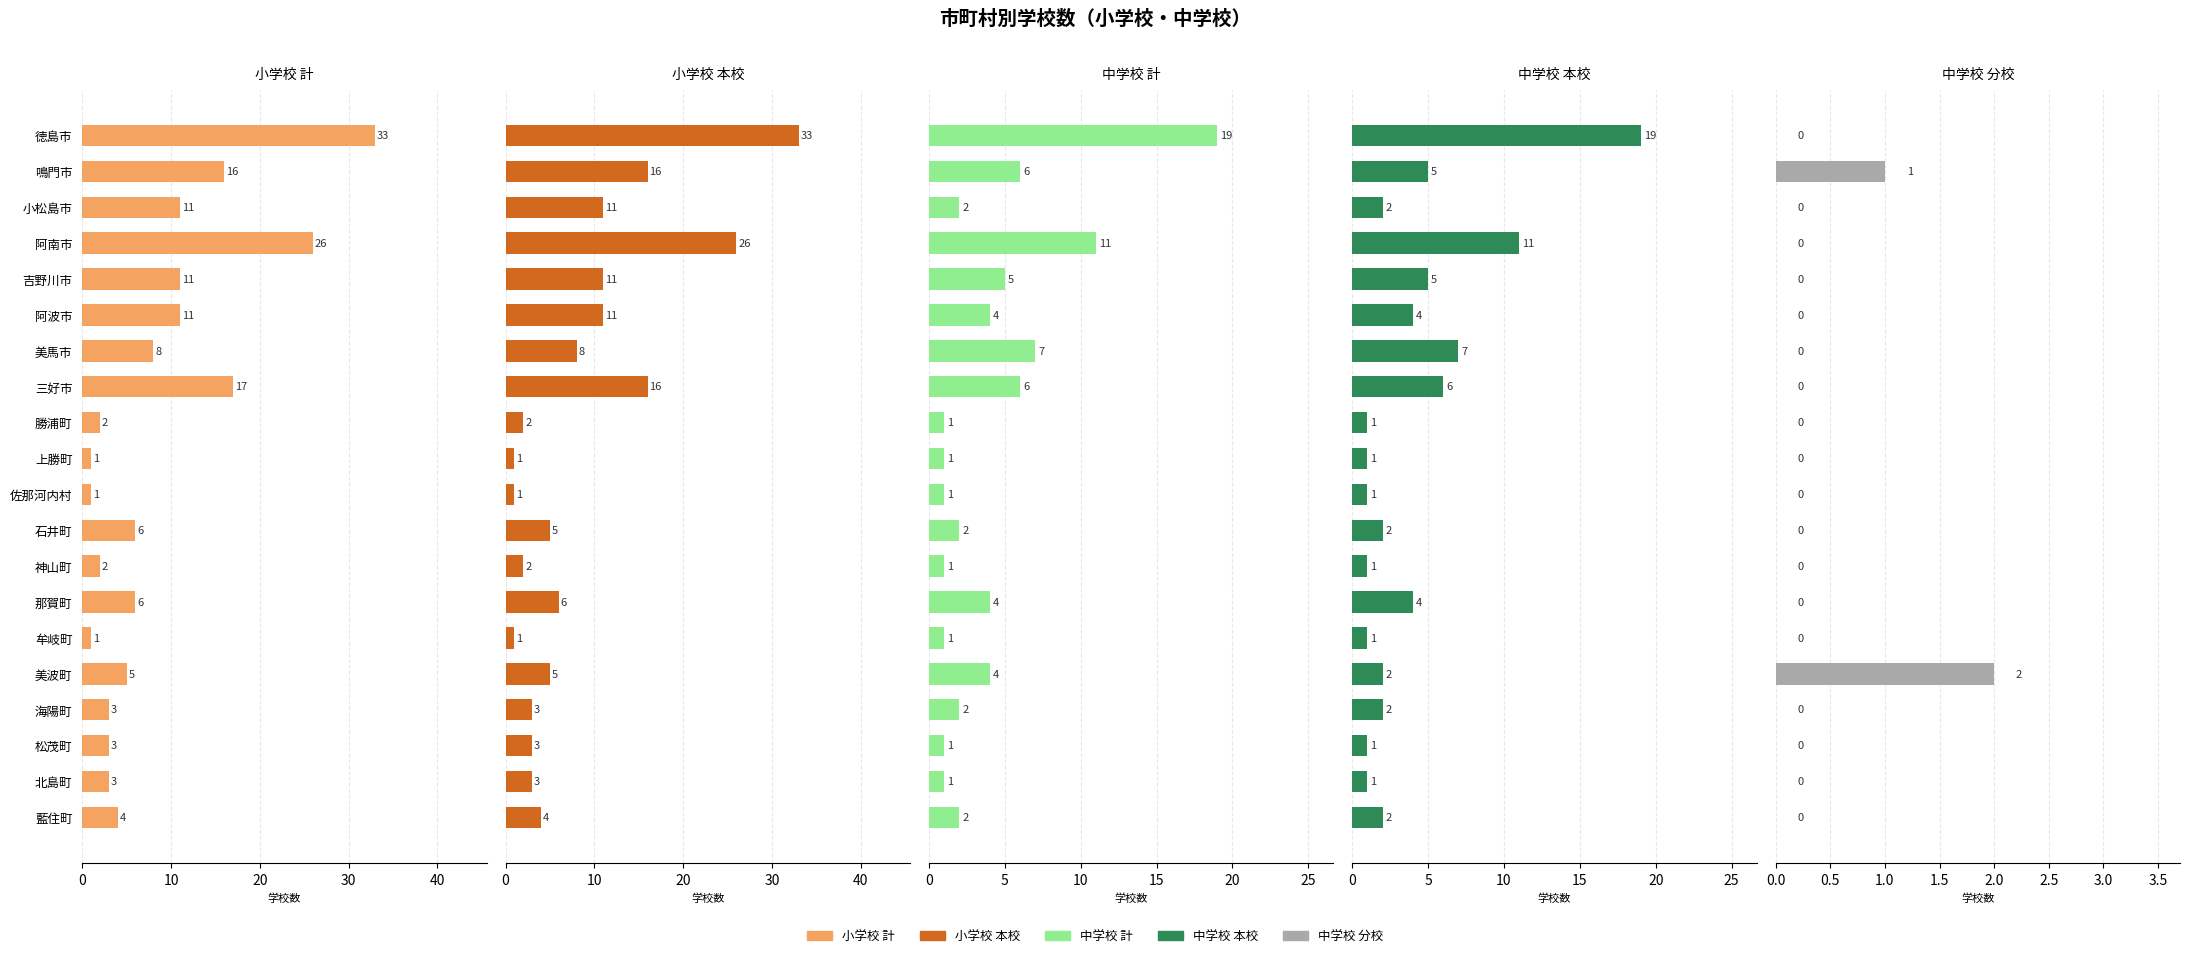

Between 14 and 20, which is larger?

20